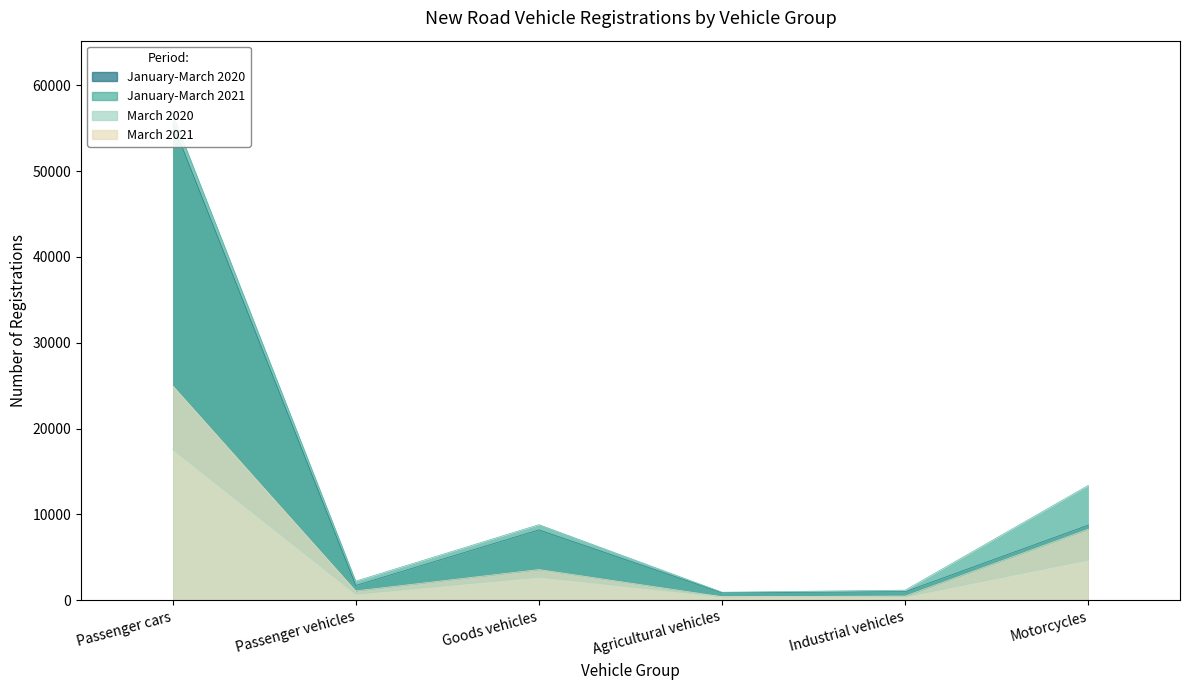

What position from the right is Passenger cars?

6